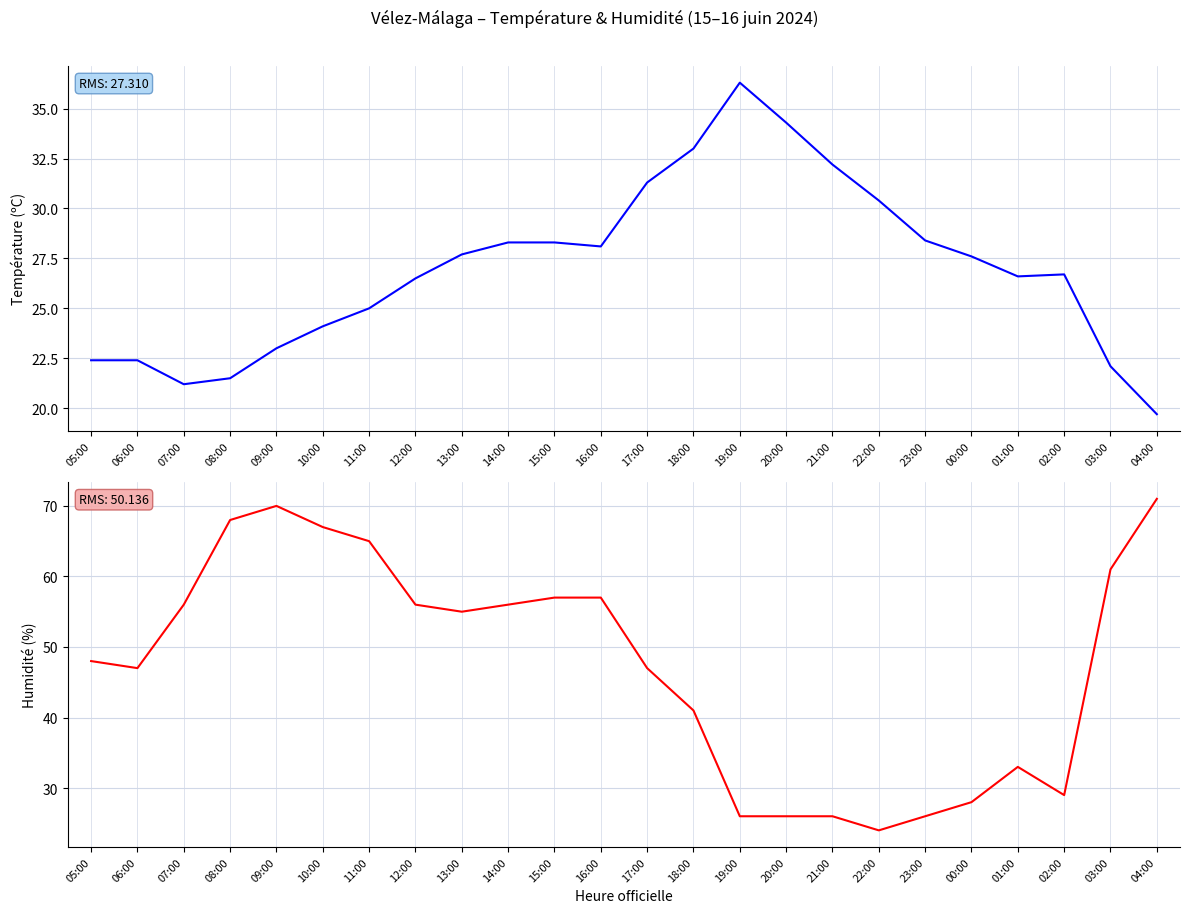

Where is the first local minimum for Humidité (%)?

06:00